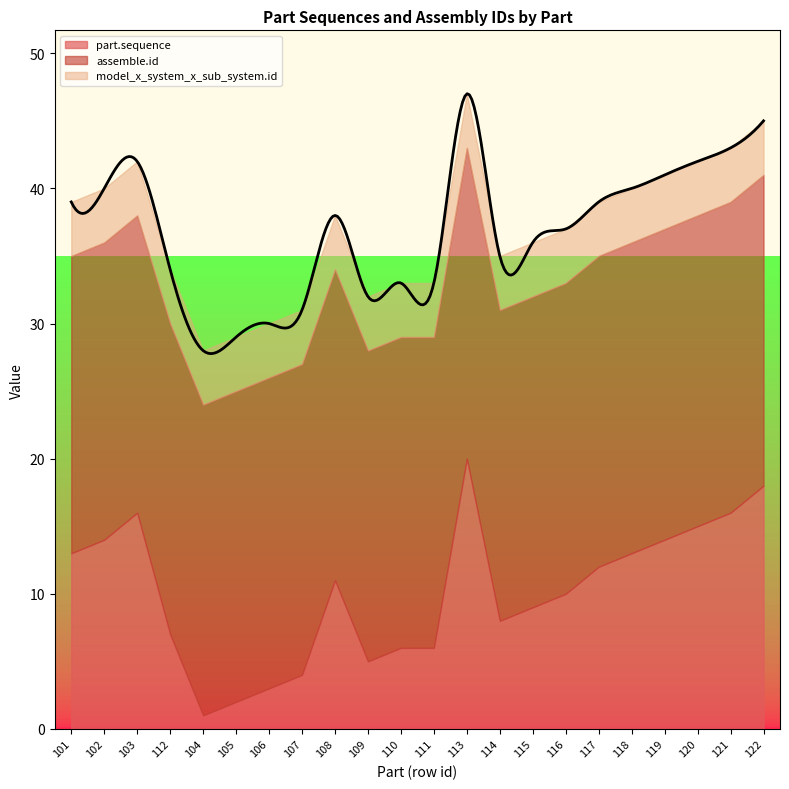

How many series are shown in this chart?

3